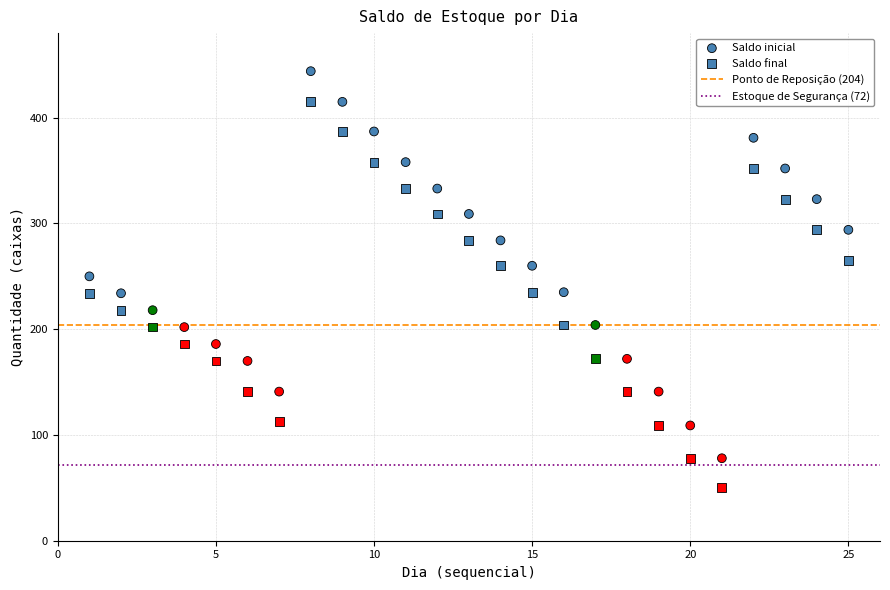

How many data points are displayed?

50